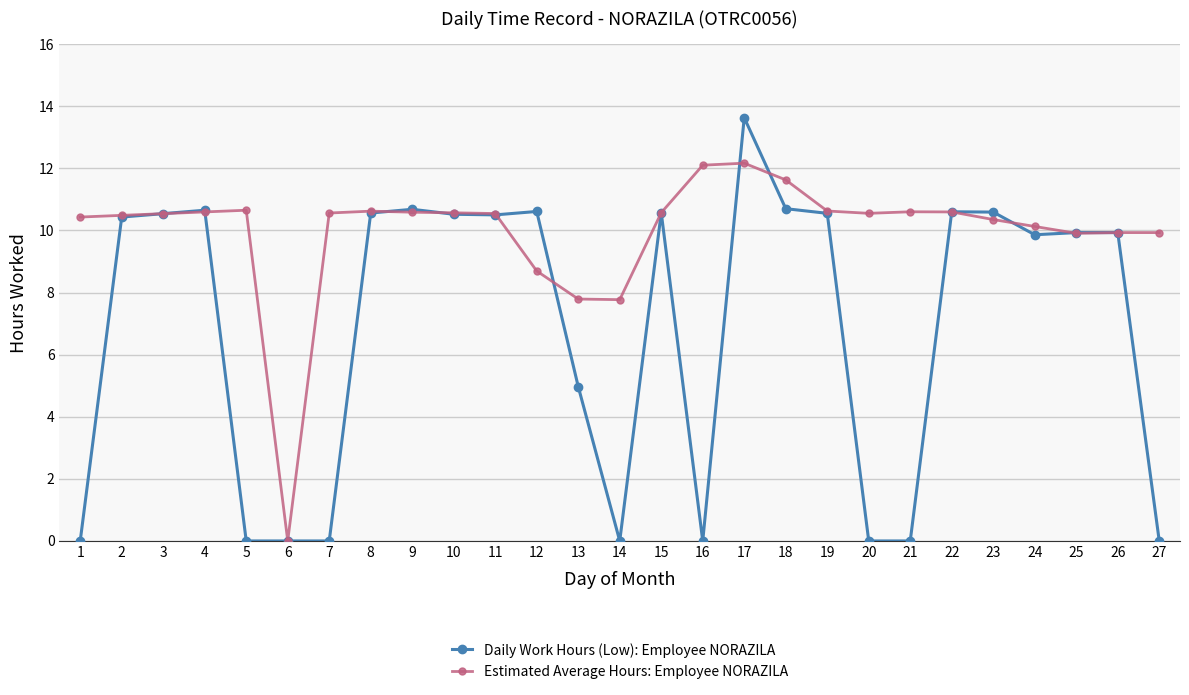

Is the value of Daily Work Hours (Low): Employee NORAZILA at 17 greater than the value of Estimated Average Hours: Employee NORAZILA at 19?

Yes